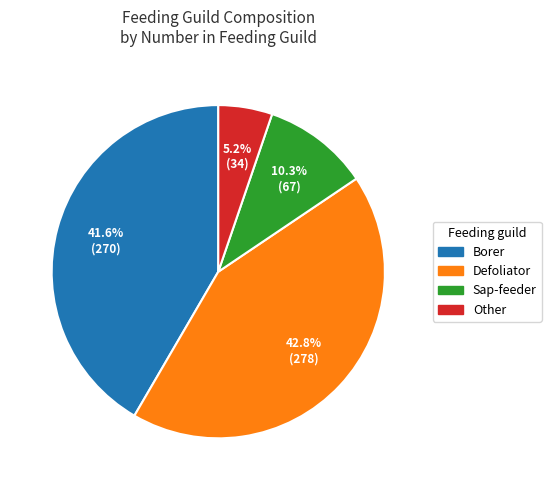

To the nearest percent, what is the difference between the Defoliator and Sap-feeder slice percentages?

33%